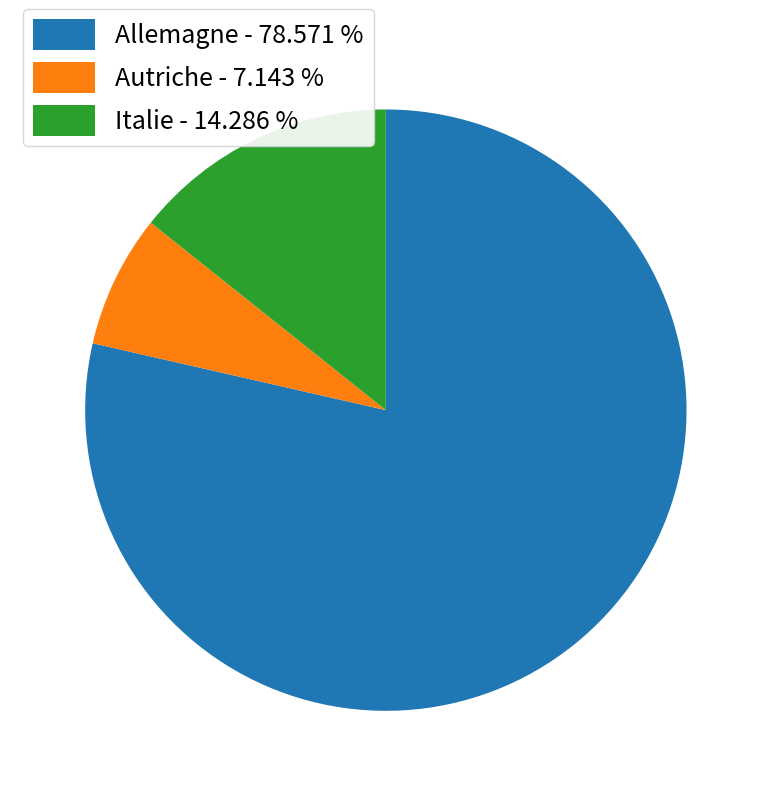

Is the sum of Autriche and Allemagne greater than half?

Yes